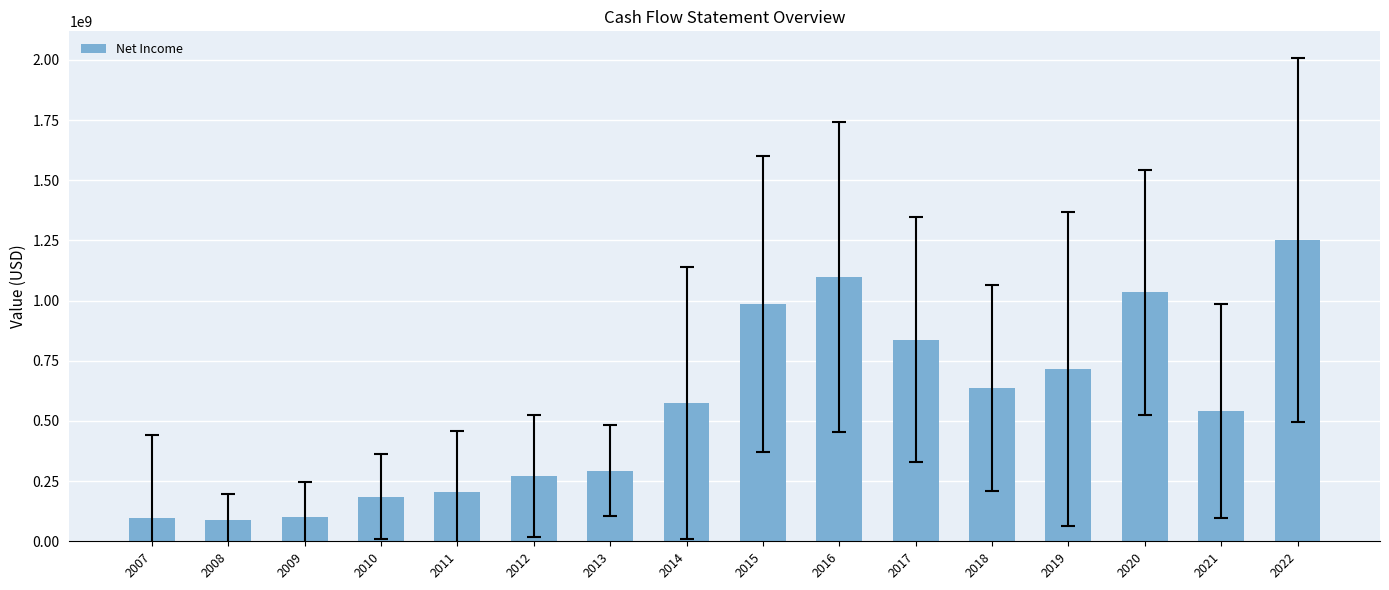

What is the ratio of the value at 2015 to the value at 2018?

1.6